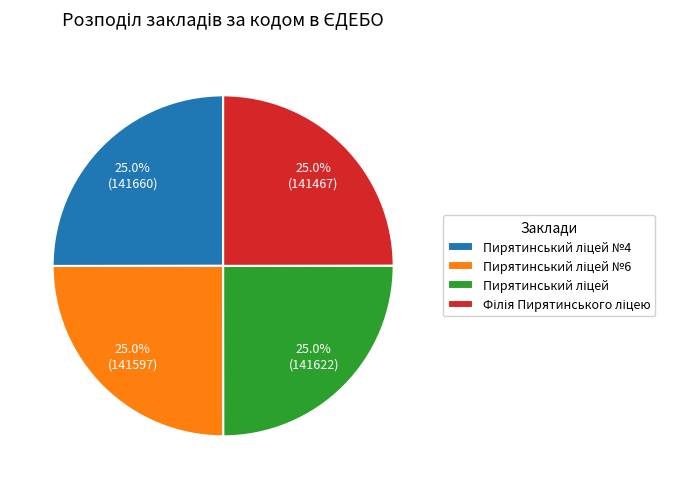

Does any single category account for the majority?

No